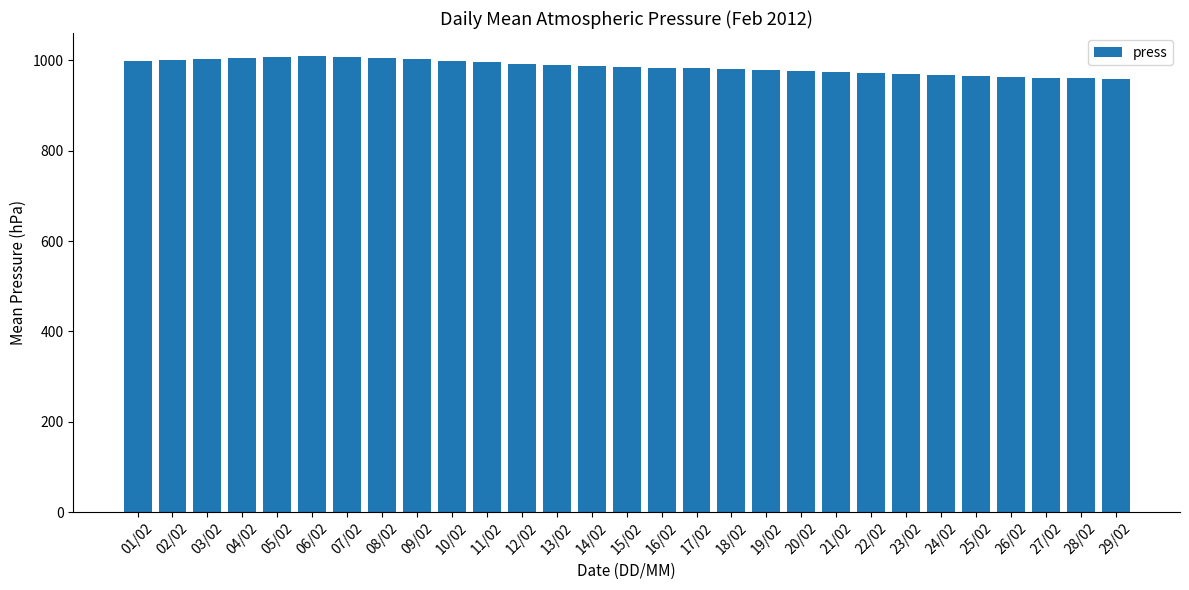

What is the smallest value displayed?

958